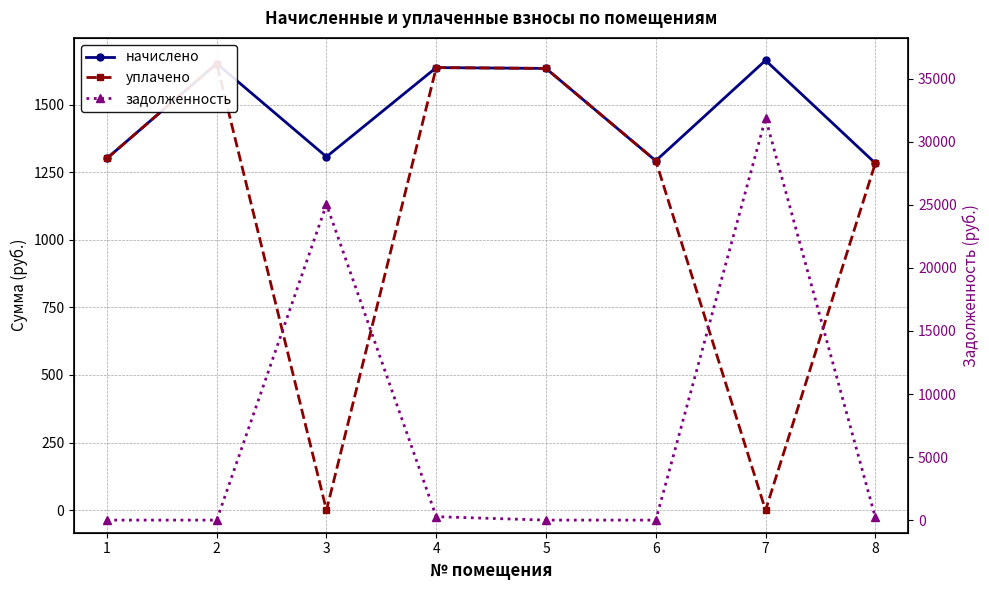

The value of начислено at 6 is 1880.8. True or false?

False